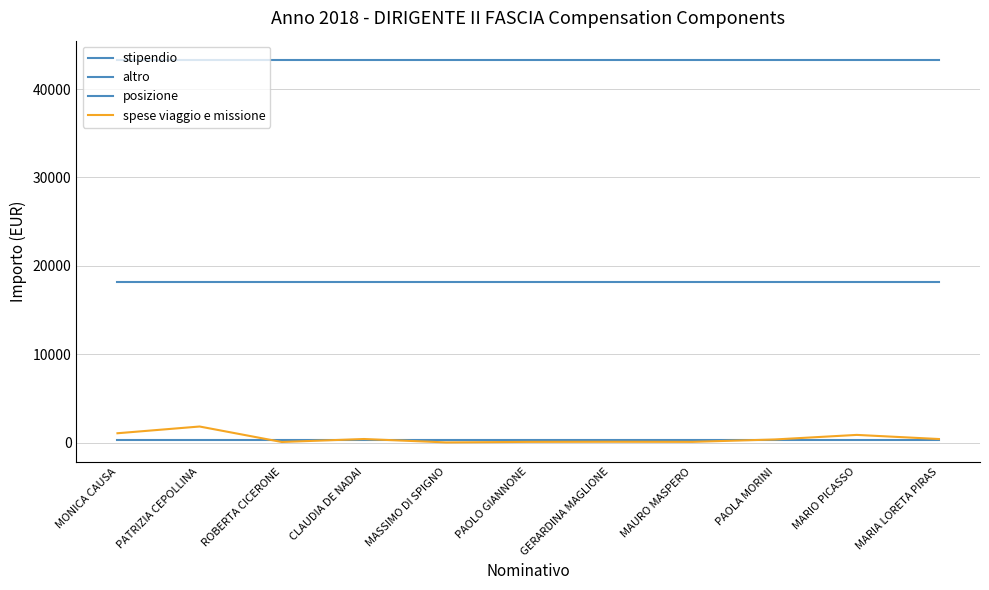

How many lines are shown in the chart?

4